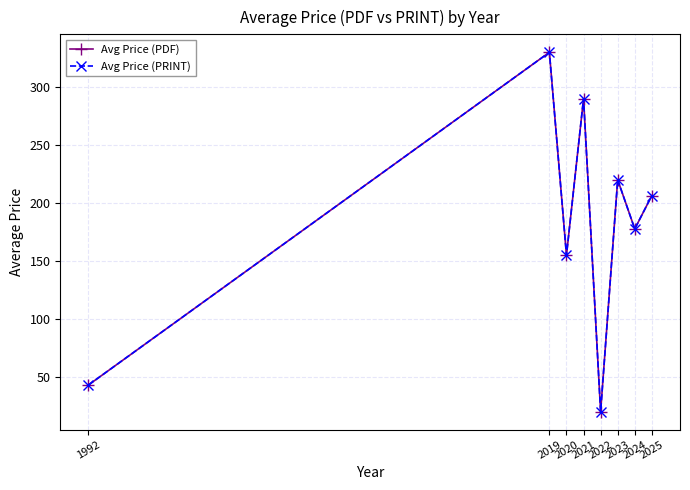

Is this an area chart (filled region under the line)?

No